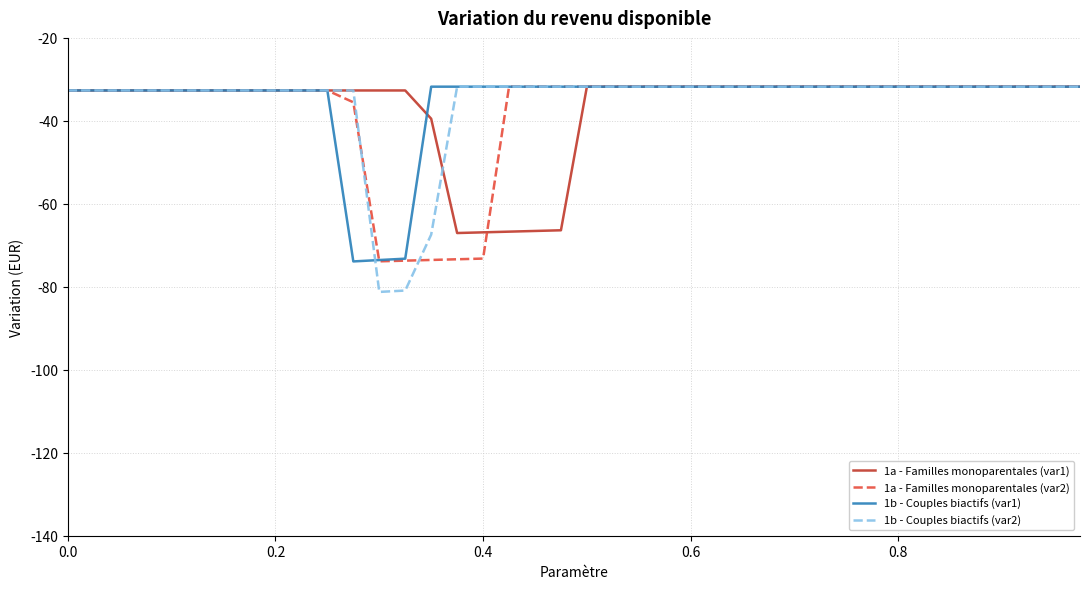

What is the smallest value displayed?

-81.2